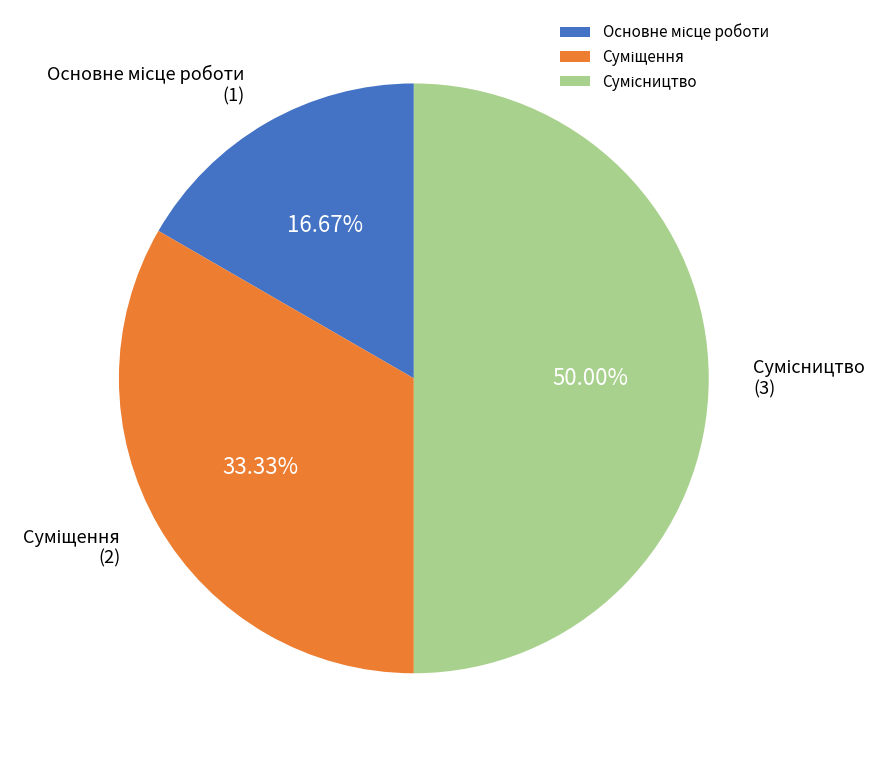

Between Сумісництво and Суміщення, which is larger?

Сумісництво